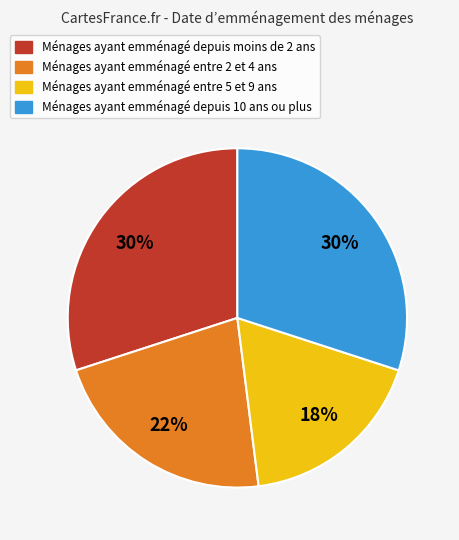

Is there any slice that represents more than half of the pie?

No